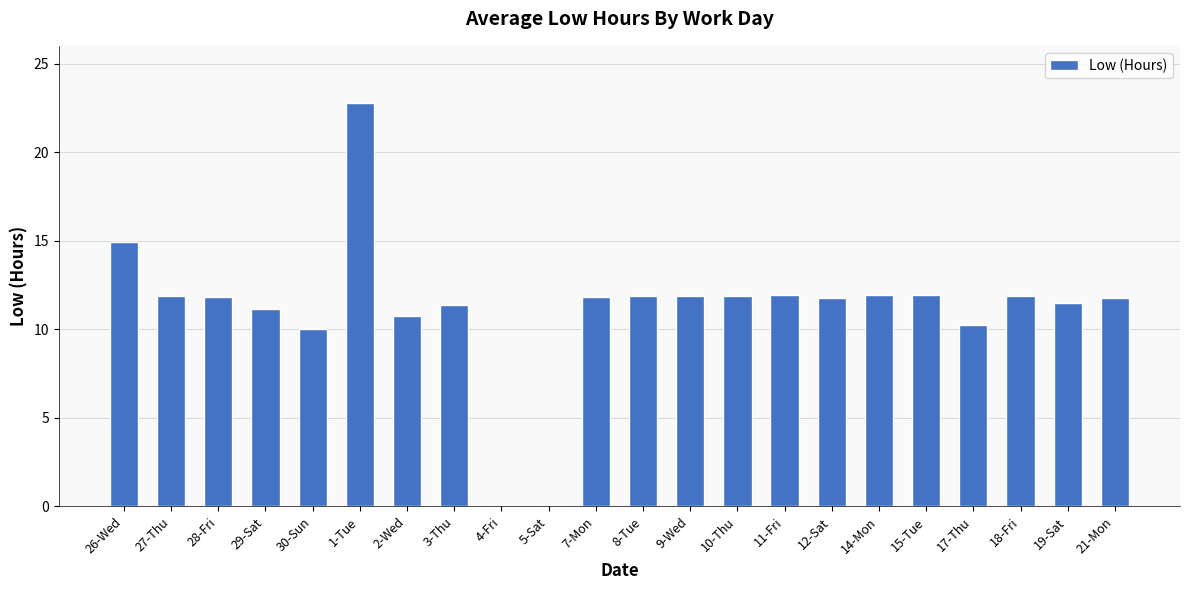

What is the ratio of the value at 10-Thu to the value at 30-Sun?

1.2